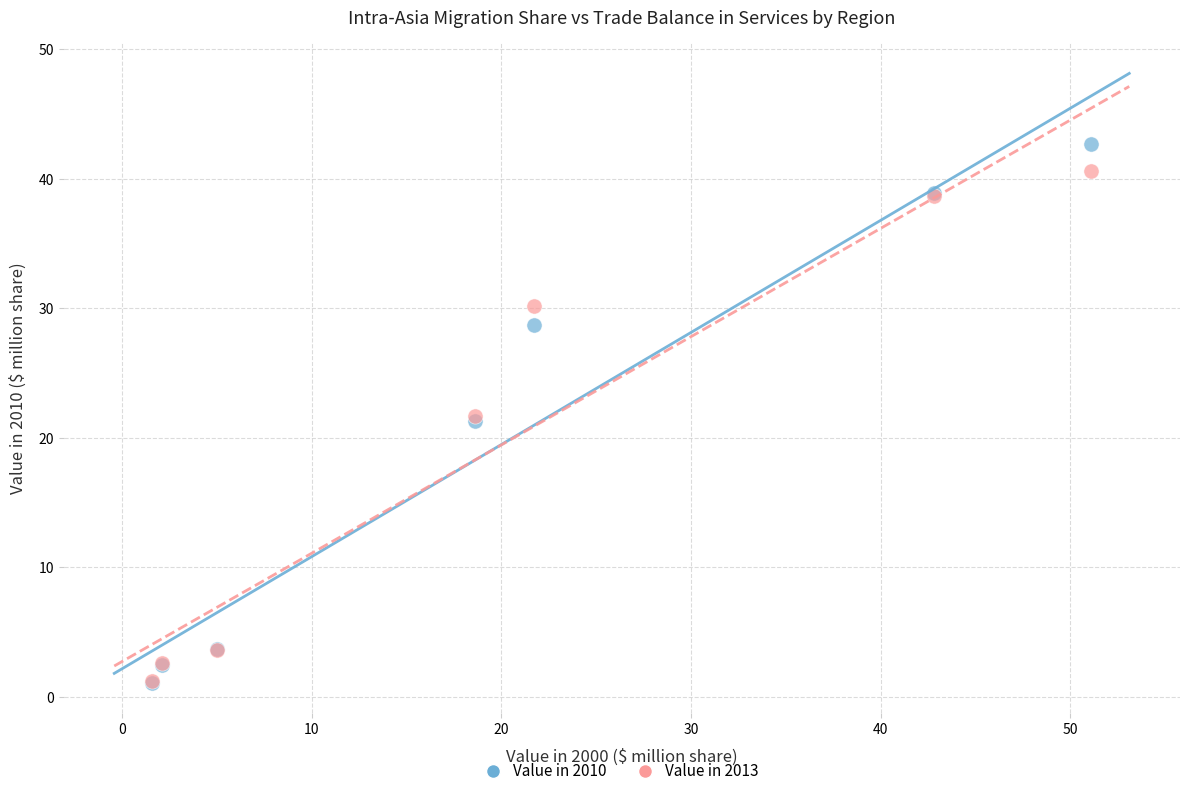

What are all the series names shown in the legend?

Value in 2010, Value in 2013